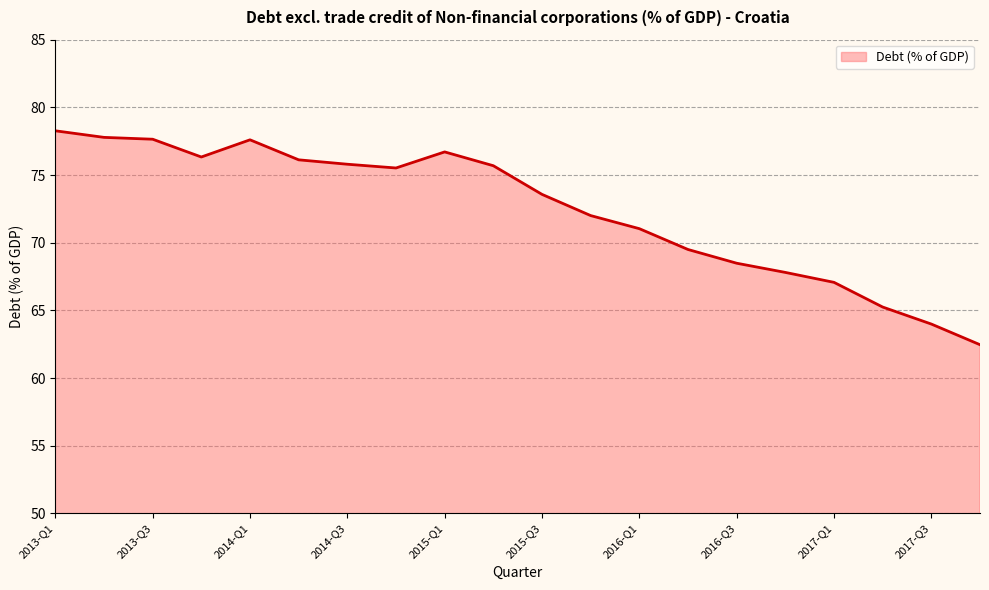

What is the greatest value displayed?

78.3